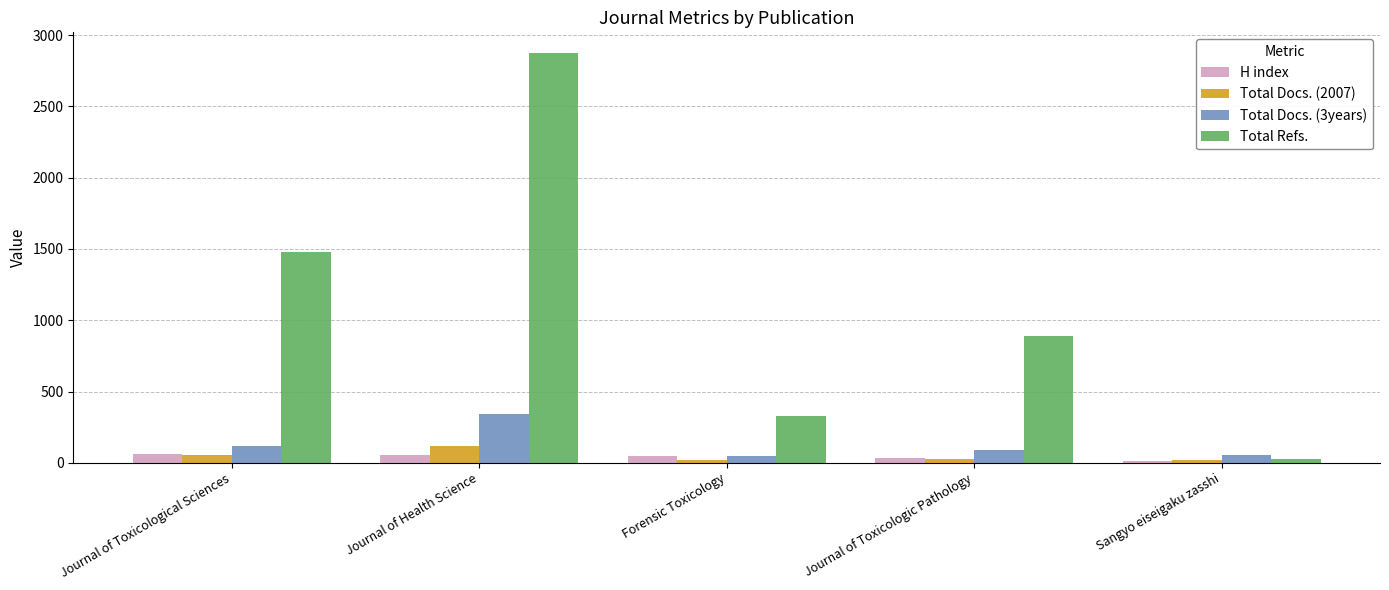

Between Forensic Toxicology and Sangyo eiseigaku zasshi, which series saw the biggest shift?

Total Refs.